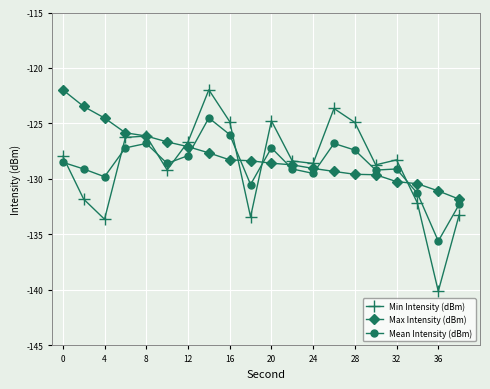

At how many categories does at least one series exceed -133?

20